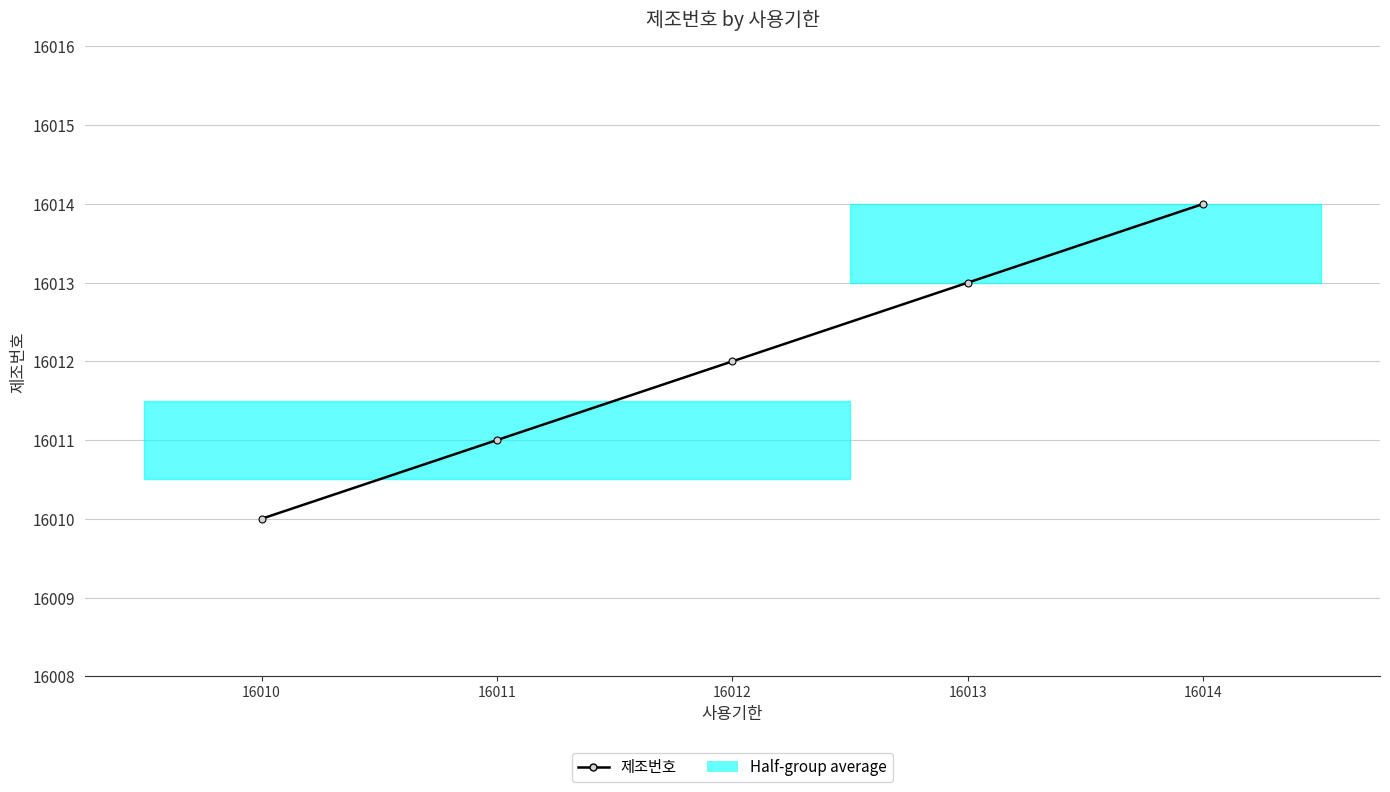

List the labels in order of value, smallest first.

16010, 16011, 16012, 16013, 16014